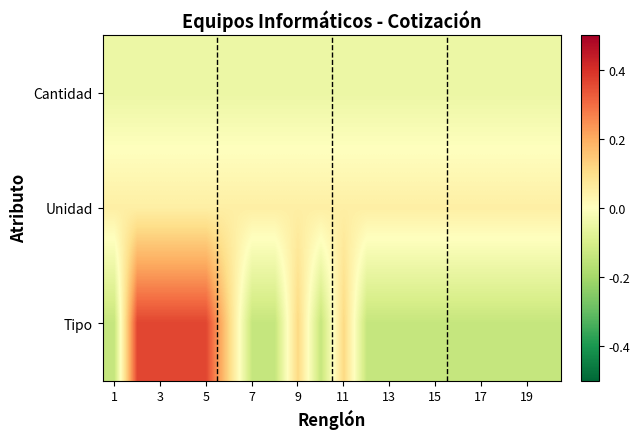

List the series in order of their overall mean, highest first.

Unidad, Tipo, Cantidad